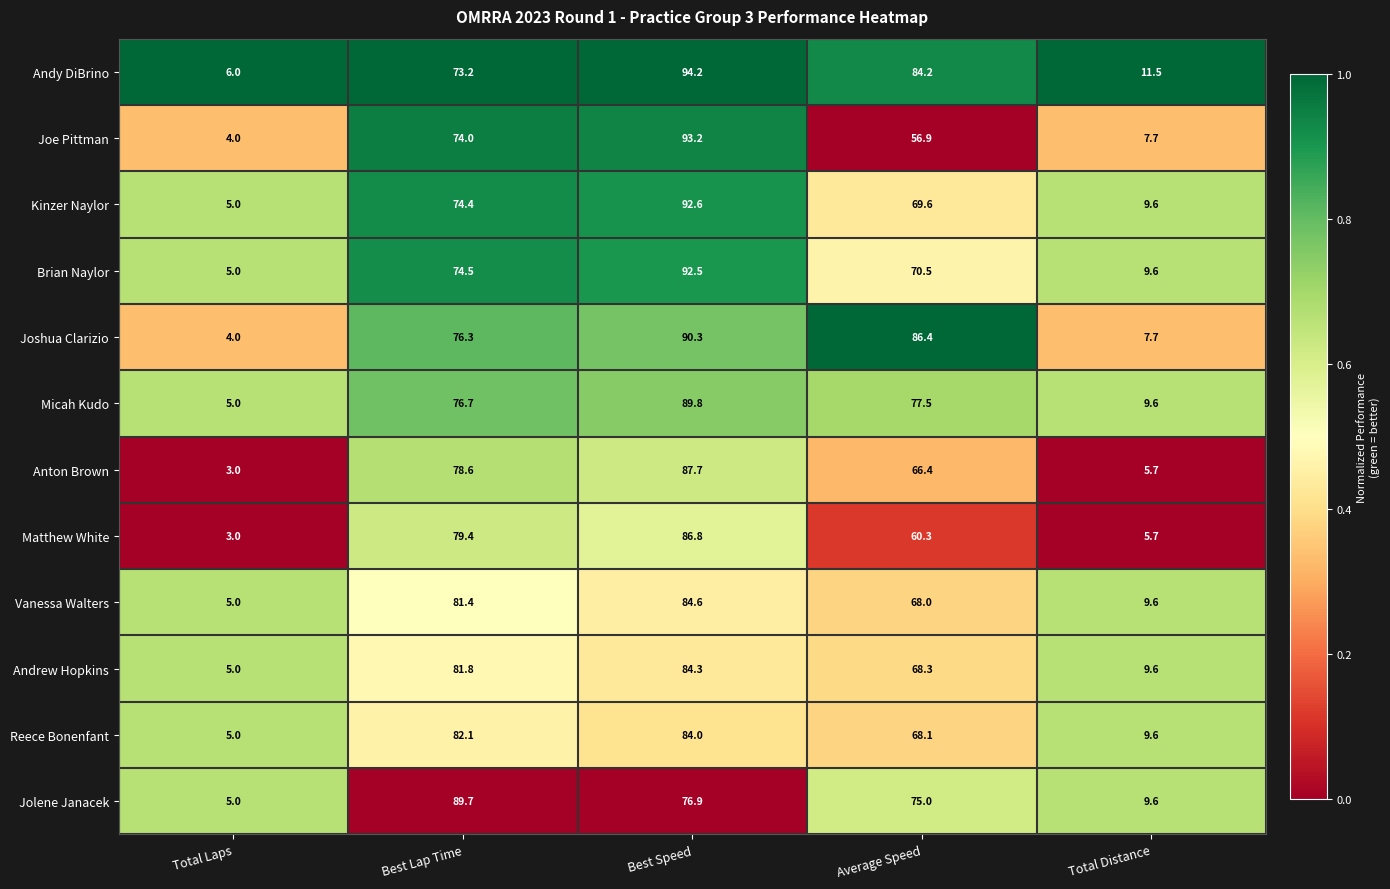

Which series has the largest total across all categories?

Andy DiBrino